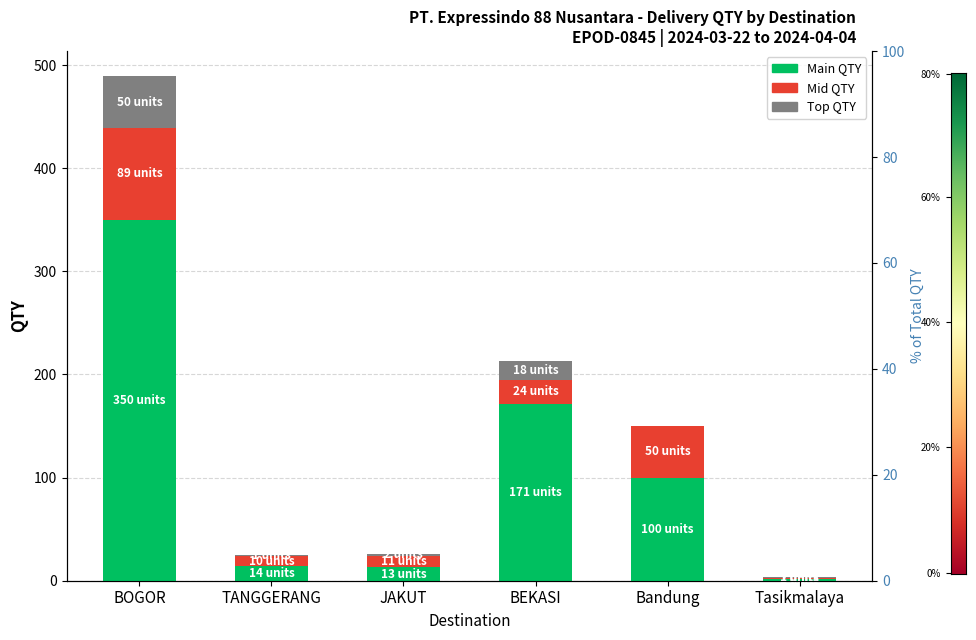

What is the difference between the highest and lowest values at Bandung?

100